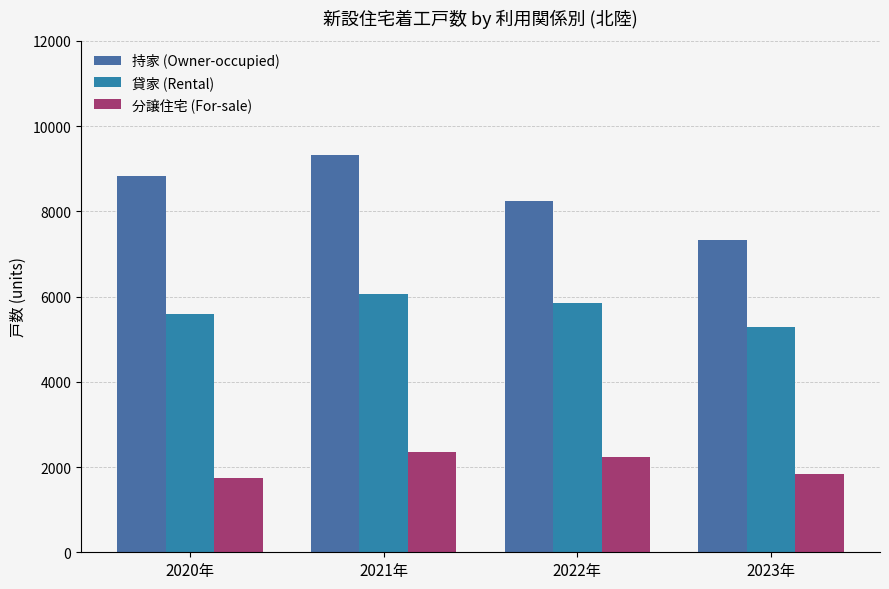

Is the value of 分譲住宅 (For-sale) at 2021年 greater than the value of 持家 (Owner-occupied) at 2021年?

No